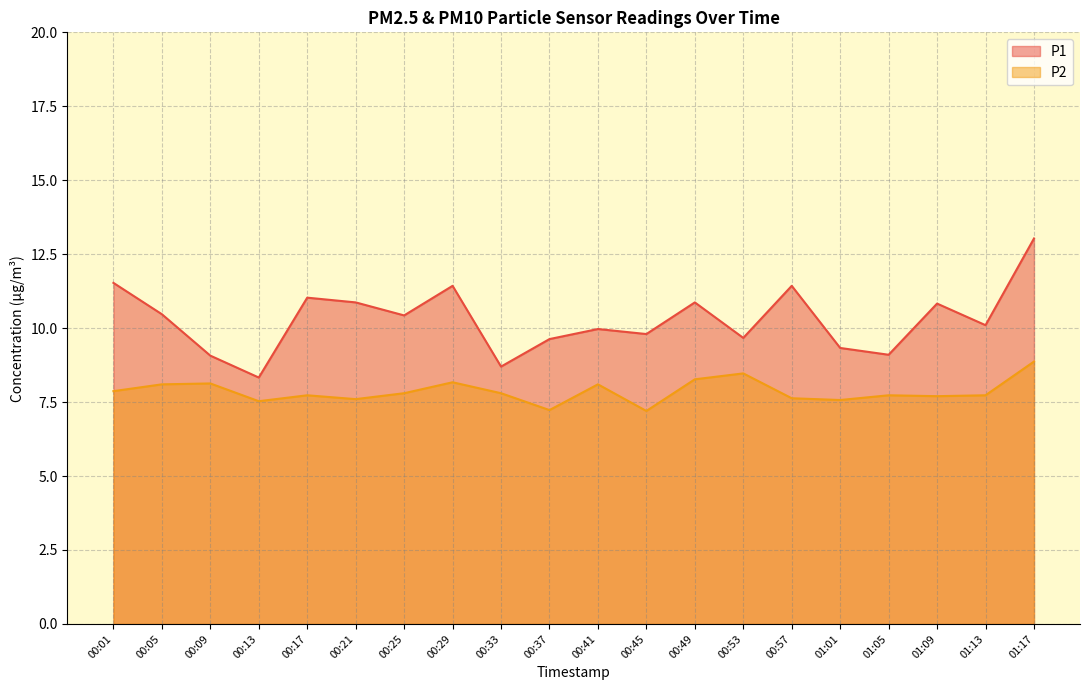

Is it true that P1 equals 11.4 at 00:57?

True